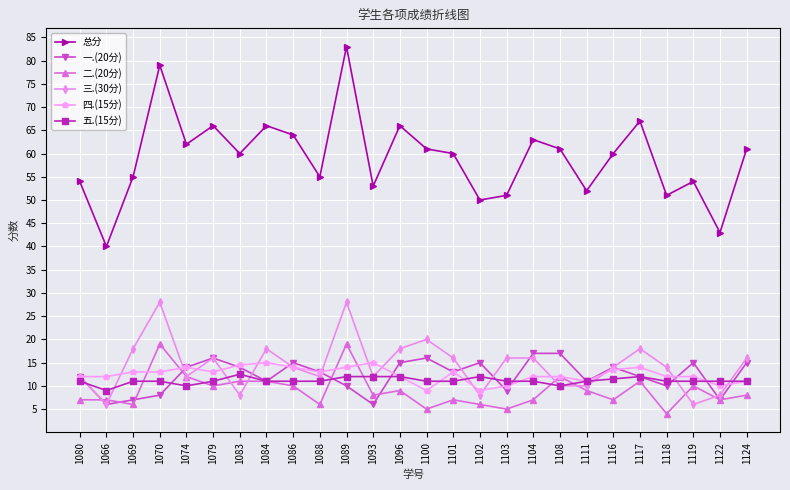

Where is the first local maximum for 一.(20分)?

1079